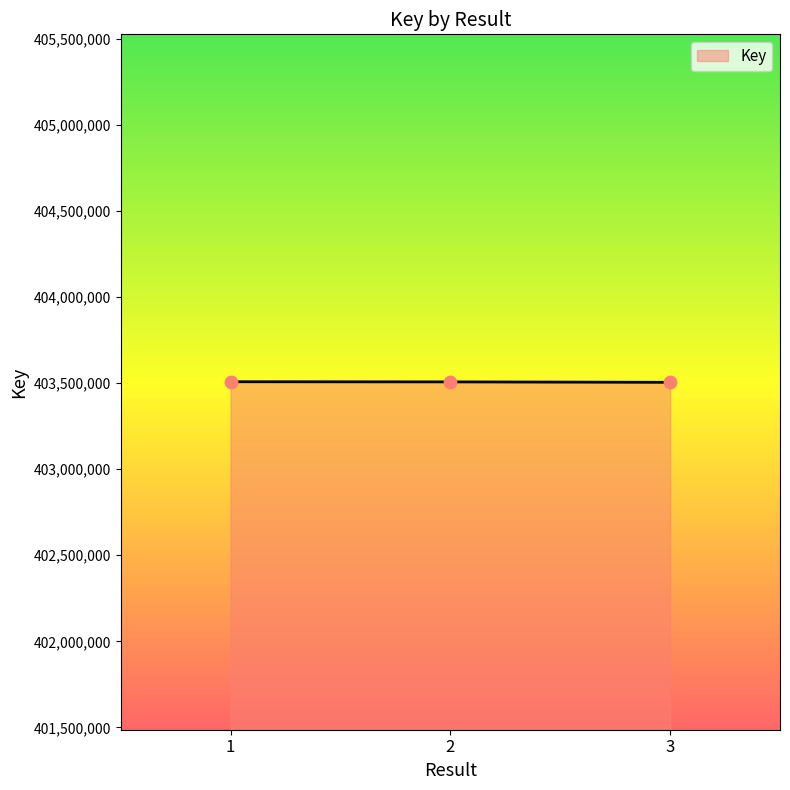

Approximately how many times larger is the value at 1 compared to 2?

1.0